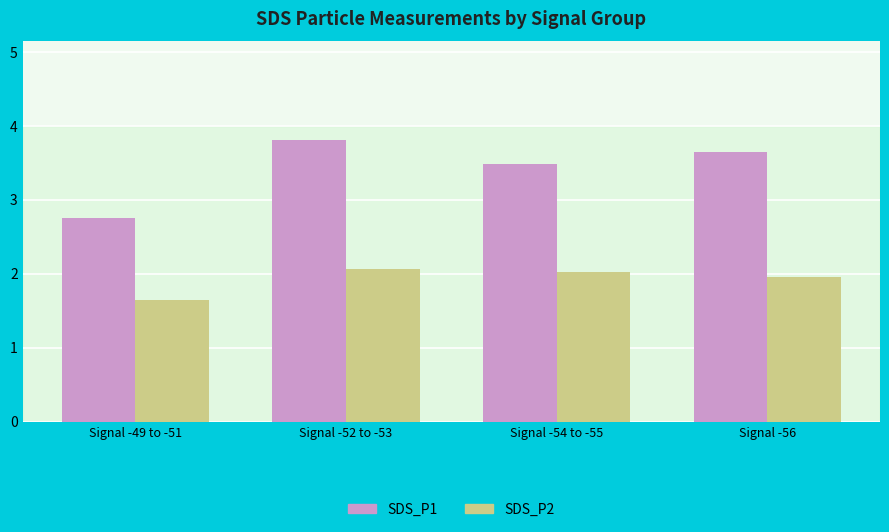

True or false: SDS_P2 has a value of 2.0 at Signal -54 to -55.

True